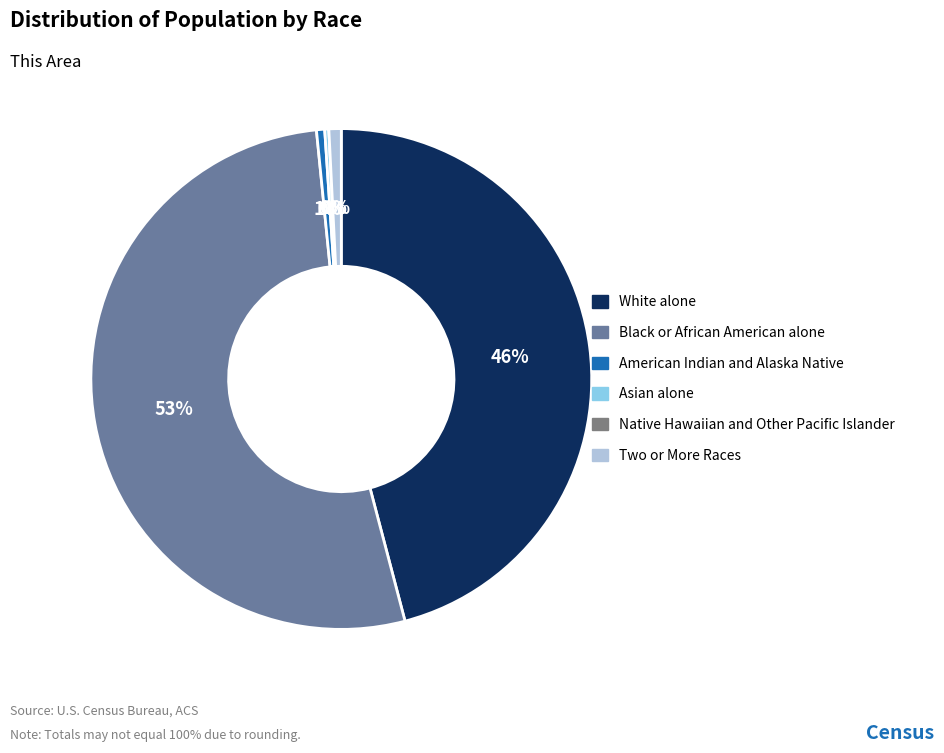

To the nearest percent, what is the average slice percentage?

17%